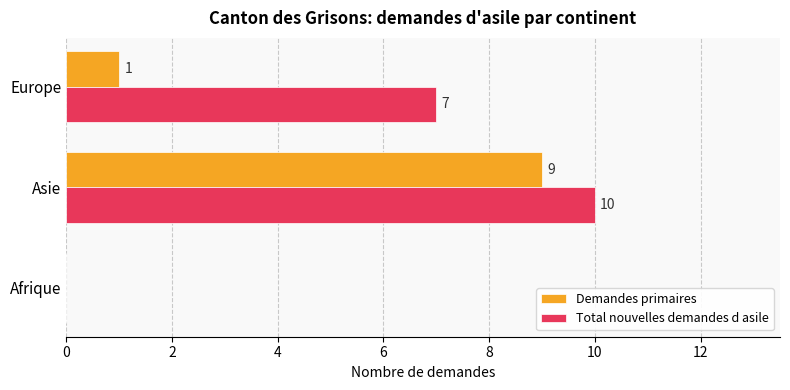

What is the maximum value shown in the chart?

10